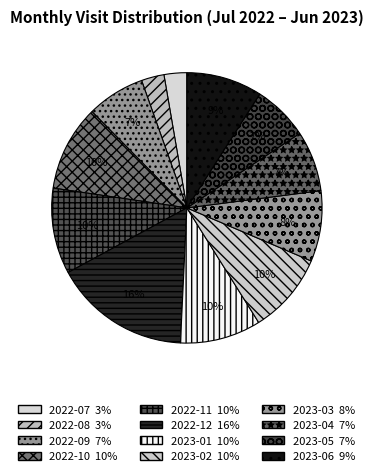

Approximately how many times larger is the value at 2022-11 compared to 2023-04?

1.4